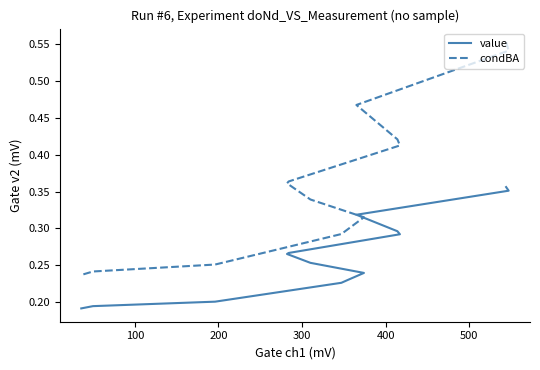

What is the lowest value of the value series?

0.2